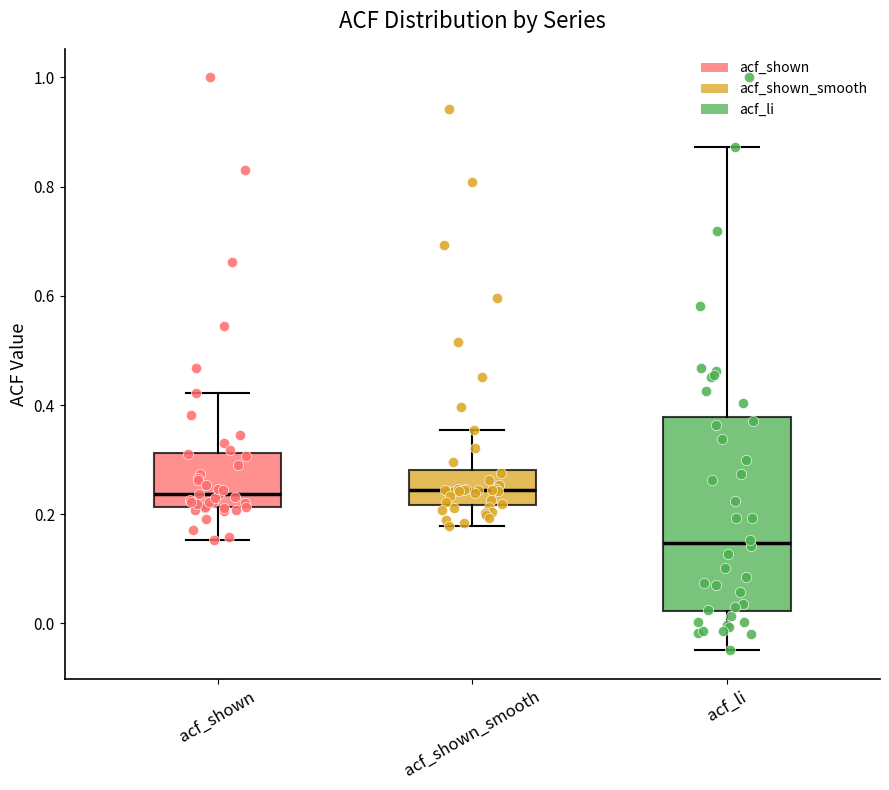

Where is the upper edge of the box for acf_shown_smooth on the y-axis? The values are not printed on the chart, so give them approximately, as read against the axis.

0.28